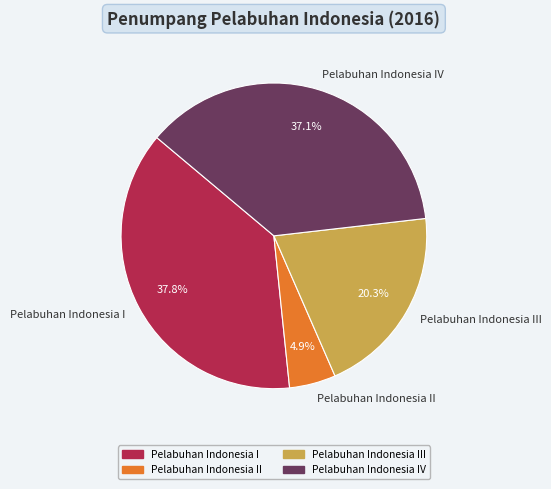

Which has a higher value, Pelabuhan Indonesia IV or Pelabuhan Indonesia I?

Pelabuhan Indonesia I